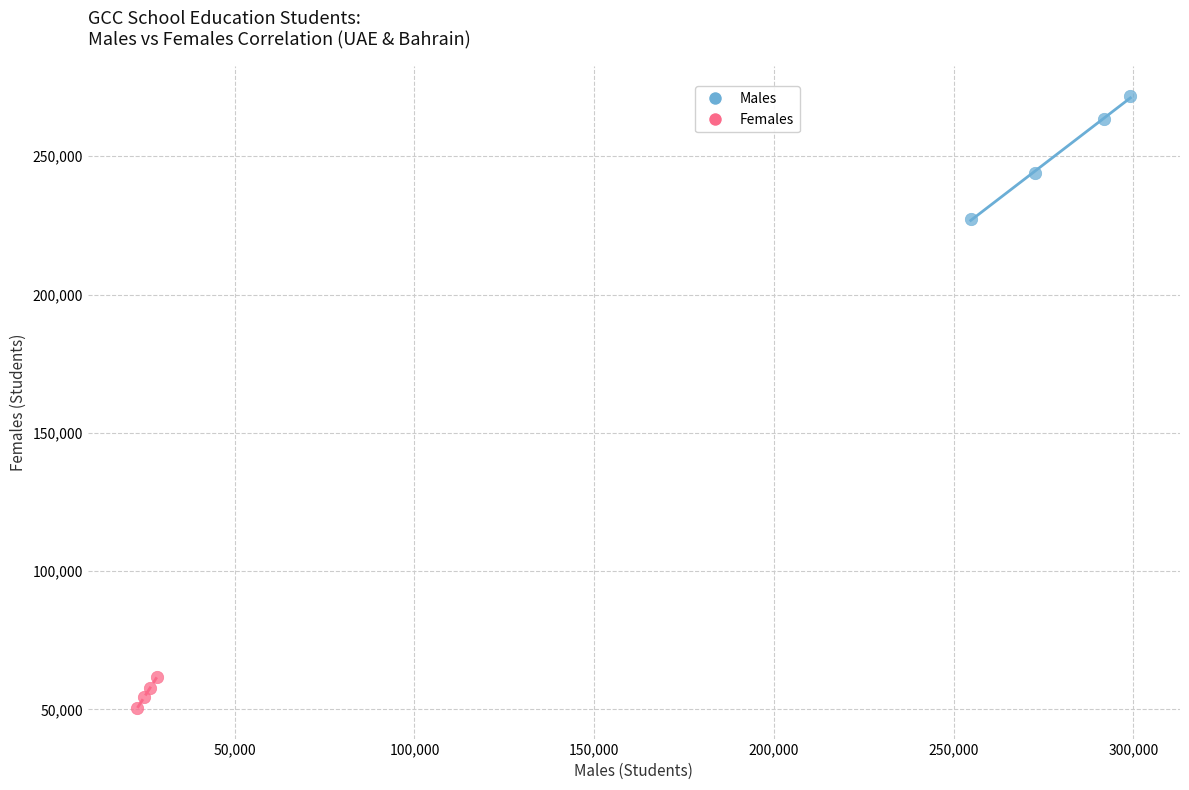

Which series reaches the maximum Y coordinate?

Males